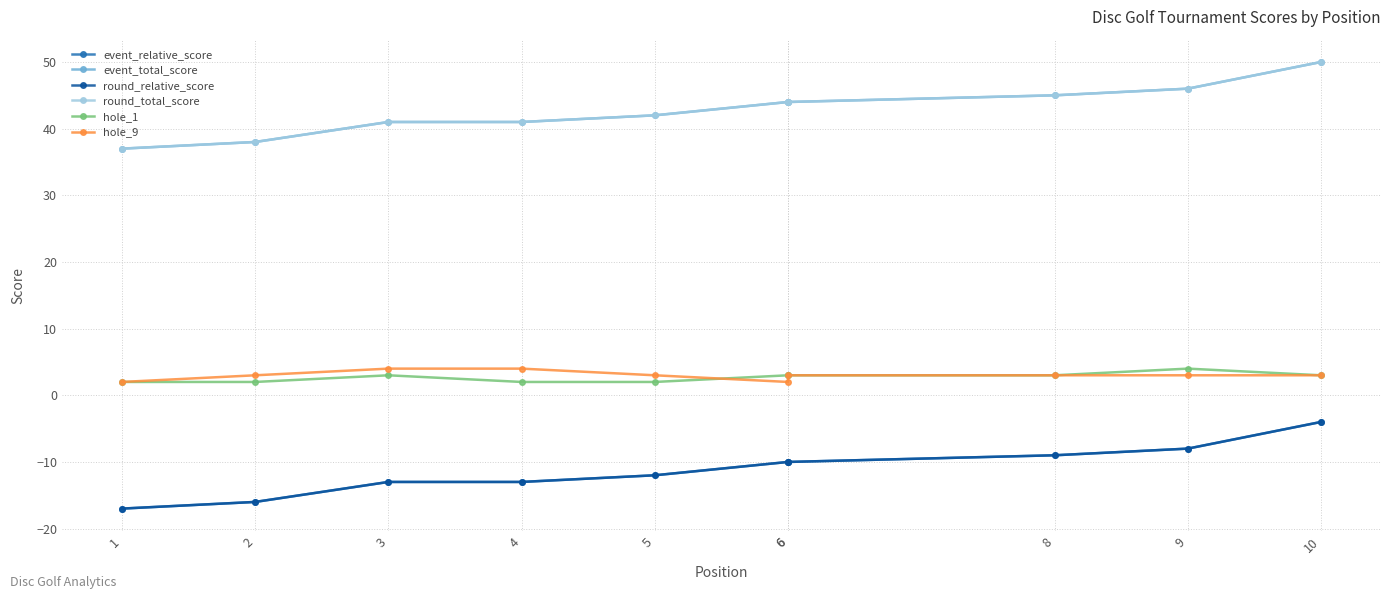

True or false: hole_1 and round_total_score cross at least once.

False